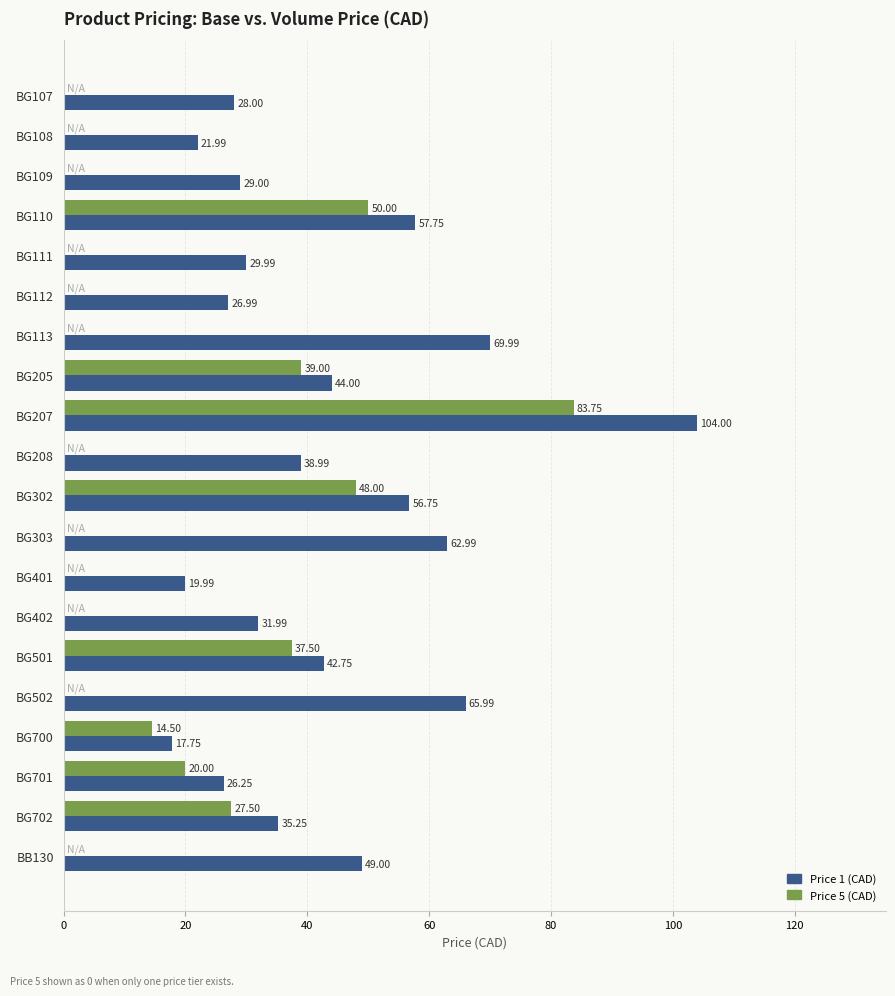

Which series changed the most between BG107 and BG208?

Price 1 (CAD)